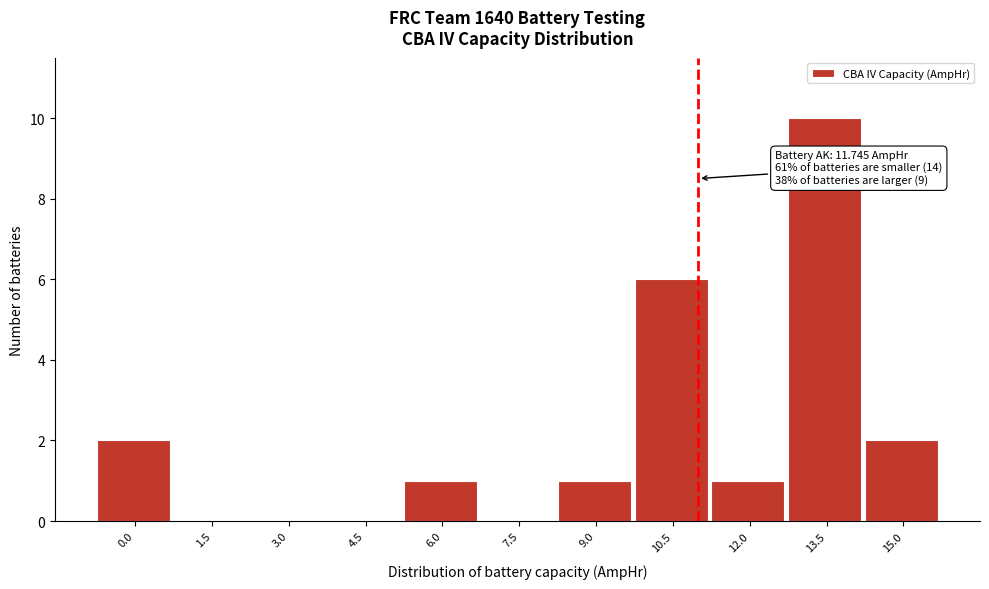

Reading left to right, list all the values displayed in this chart.

0.0=2	1.5=0	3.0=0	4.5=0	6.0=1	7.5=0	9.0=1	10.5=6	12.0=1	13.5=10	15.0=2